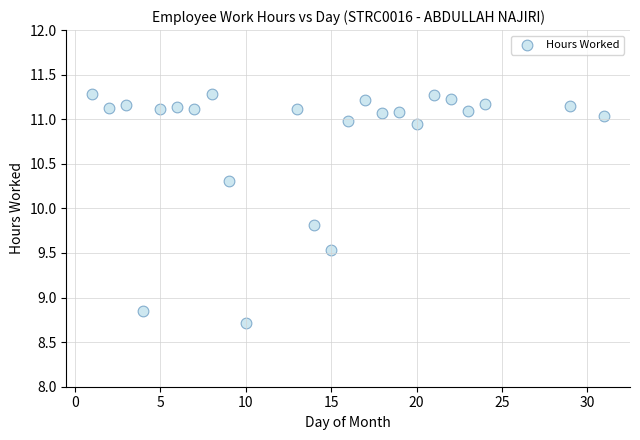

What is the range of X values (max minus min)?

30.0